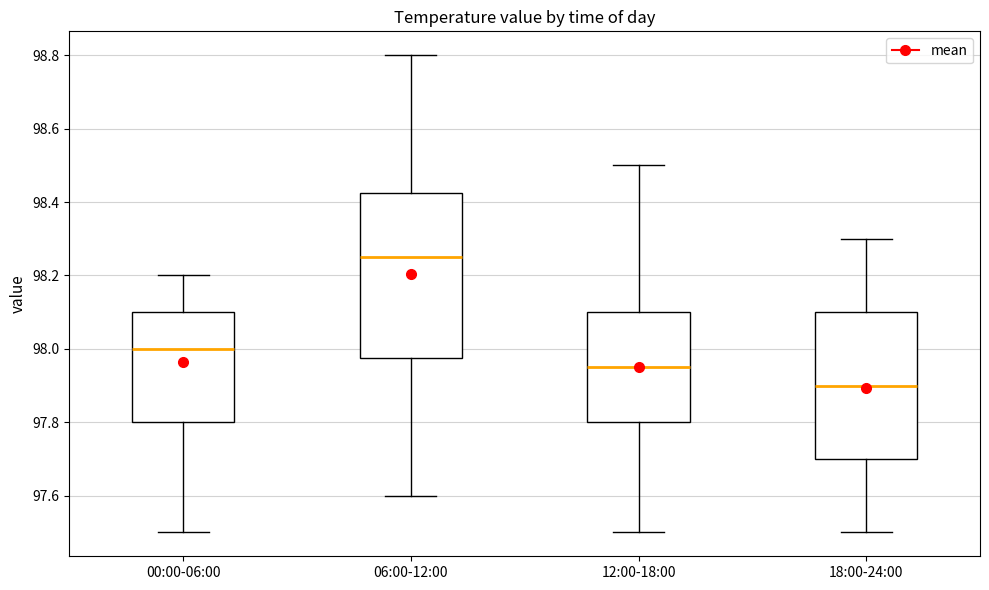

Reading left to right, read every box against the y-axis: the position of its median line, the range the box covers, and the ends of its whiskers. The values are not printed on the chart, so give them approximately, as read against the axis.

00:00-06:00: median 98.00, box 97.80 to 98.10, whiskers 97.50 to 98.20
06:00-12:00: median 98.26, box 97.98 to 98.42, whiskers 97.60 to 98.80
12:00-18:00: median 97.96, box 97.80 to 98.10, whiskers 97.50 to 98.50
18:00-24:00: median 97.90, box 97.70 to 98.10, whiskers 97.50 to 98.30